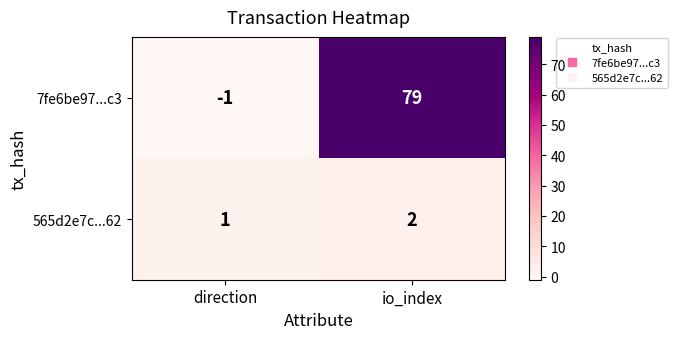

How many positive values does the 7fe6be97...c3 series have?

1